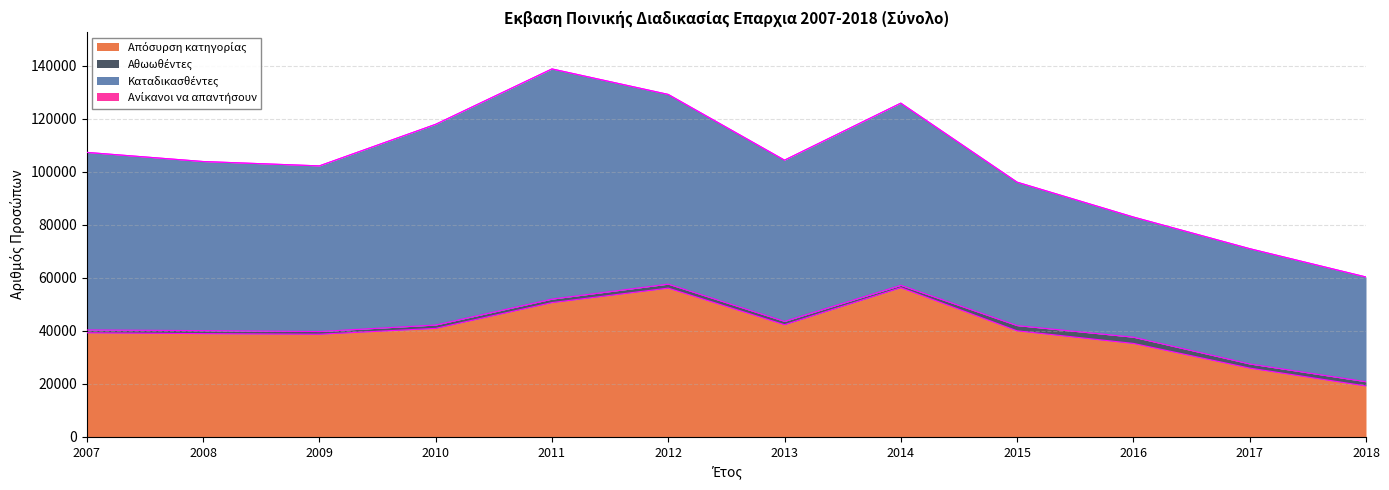

Rank the categories by Aπόσυρση κατηγορίας value from highest to lowest.

2014, 2012, 2011, 2013, 2010, 2015, 2007, 2008, 2009, 2016, 2017, 2018